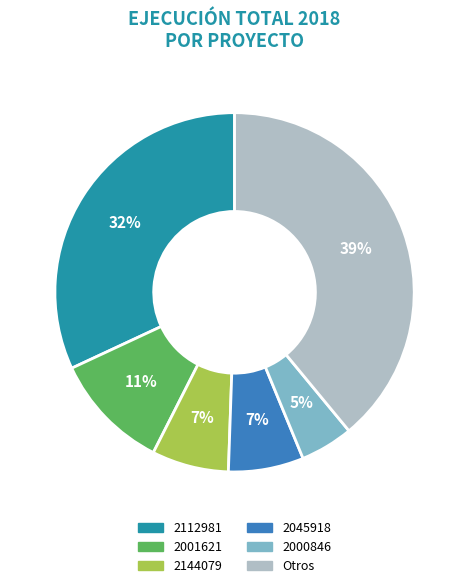

Is it true that 2045918 is 7% of the pie?

True